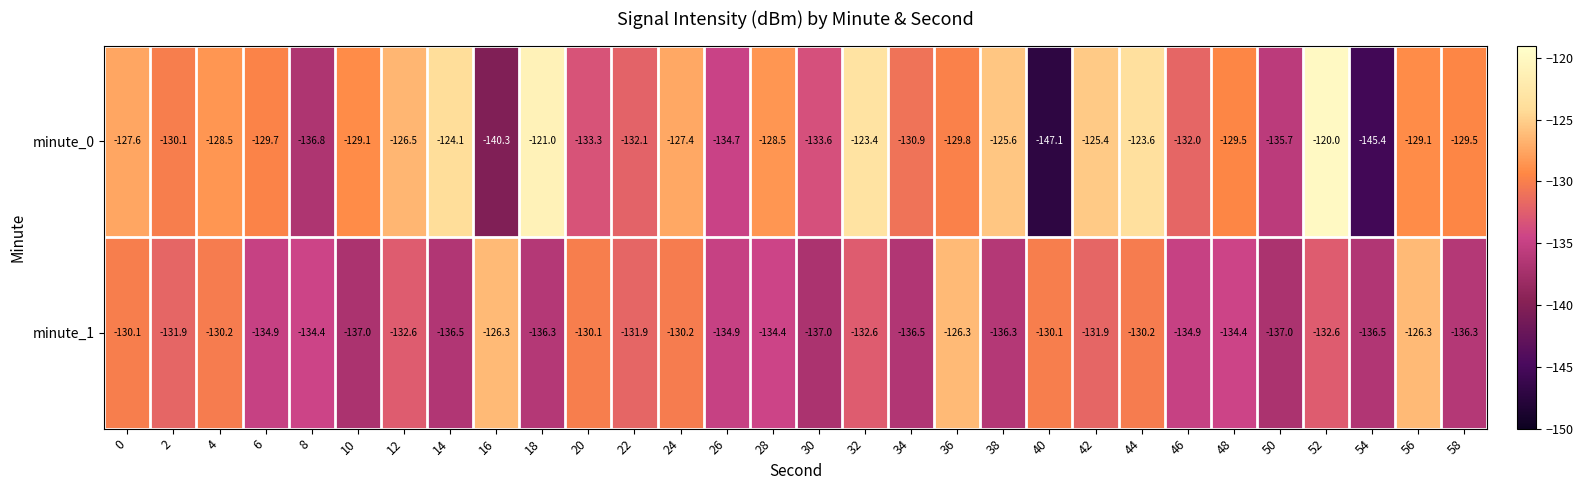

What is the total value across all series at 46?

-266.9